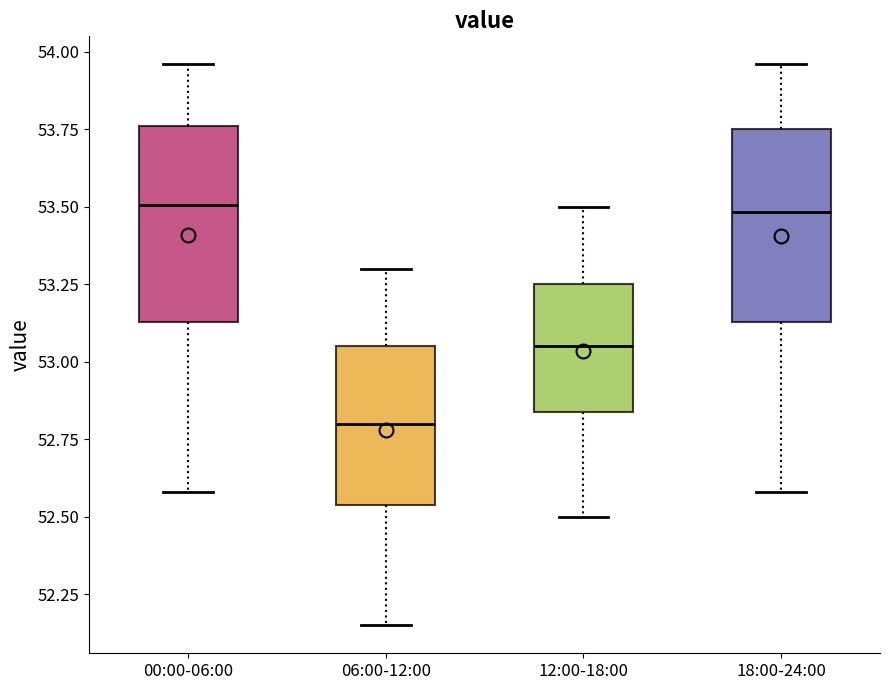

Reading left to right, transcribe this box plot: for each box, give where its median line is, the range the box spans, and where its two whiskers end, as read against the y-axis. The values are not printed on the chart, so give them approximately, as read against the axis.

00:00-06:00: median 53.50, box 53.15 to 53.75, whiskers 52.60 to 53.95
06:00-12:00: median 52.80, box 52.55 to 53.05, whiskers 52.15 to 53.30
12:00-18:00: median 53.05, box 52.85 to 53.25, whiskers 52.50 to 53.50
18:00-24:00: median 53.50, box 53.15 to 53.75, whiskers 52.60 to 53.95